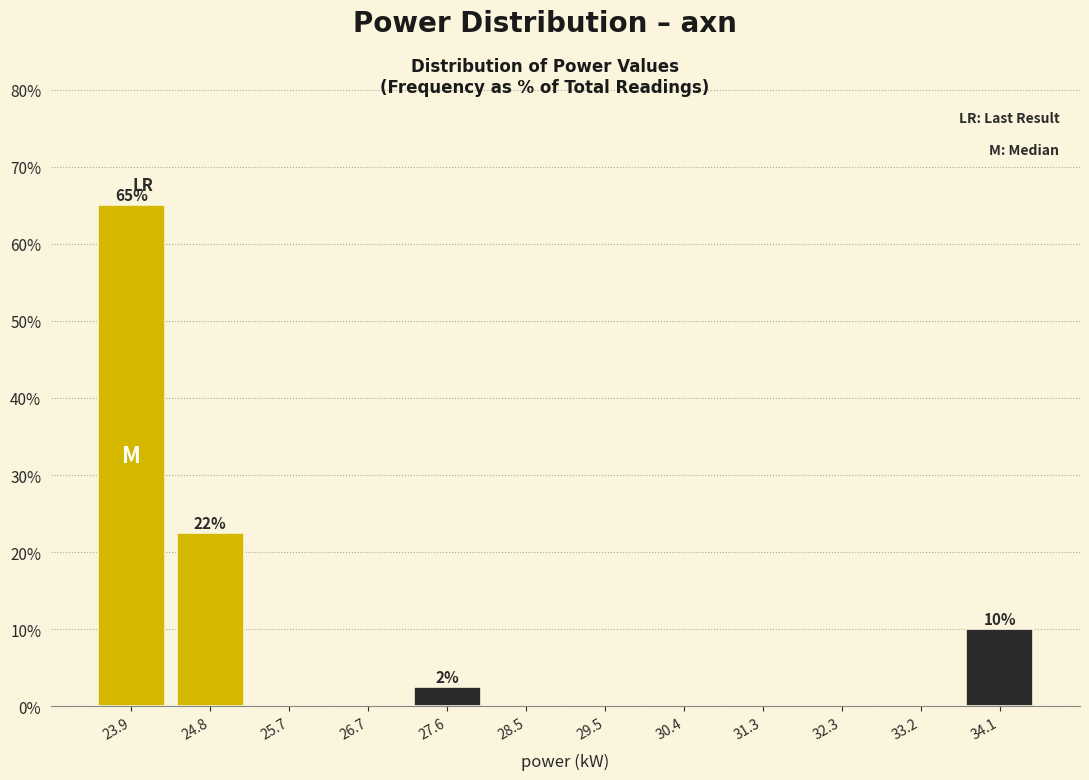

Which range on the x-axis has the tallest bar?

23.4 to 24.3